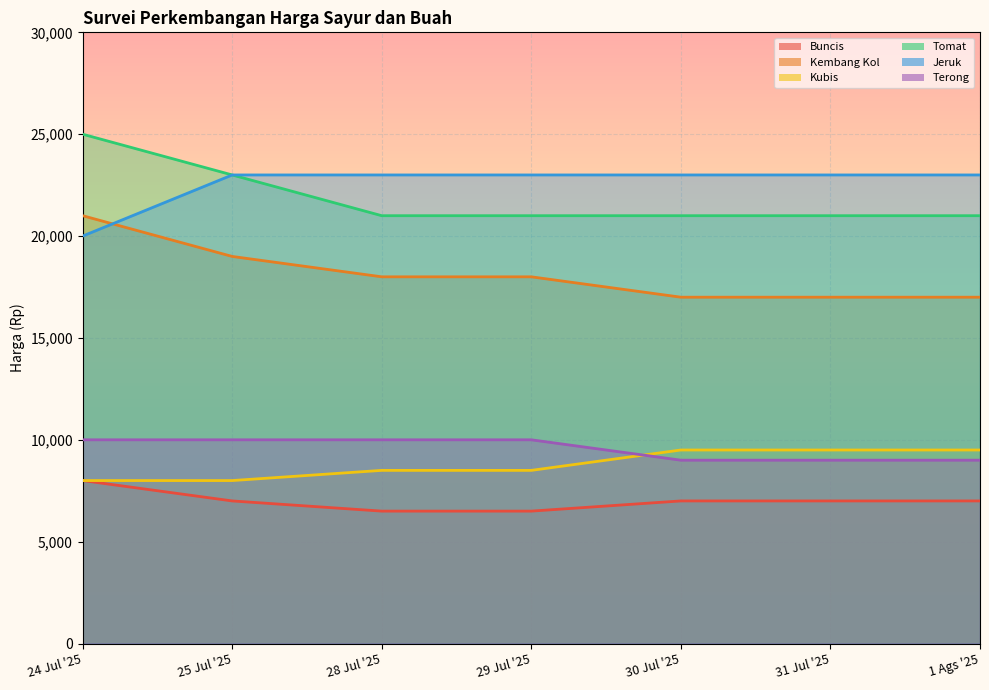

True or false: Kubis and Jeruk intersect in this chart.

False